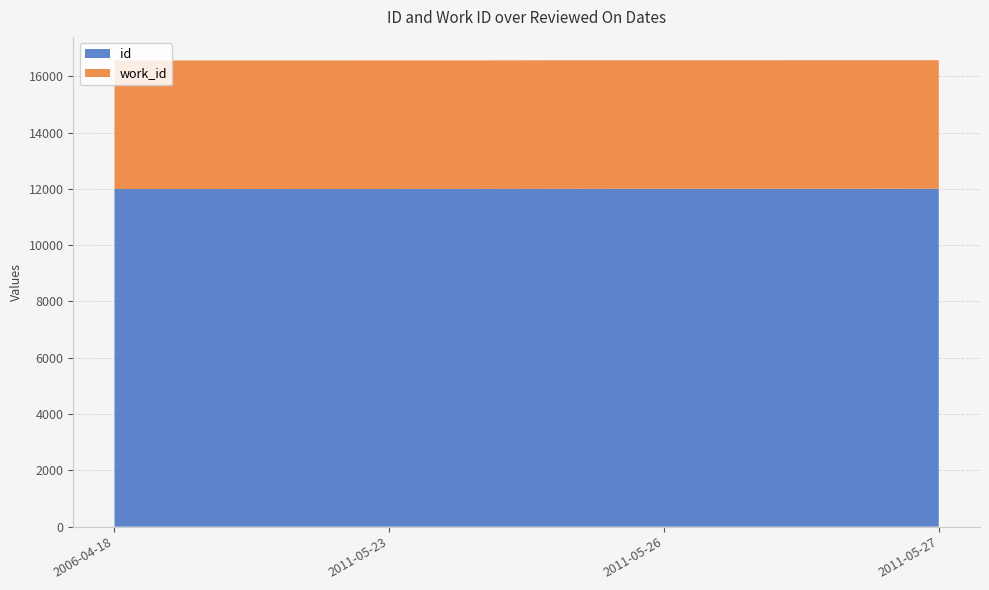

Reading right to left, extract all data points from this chart.

id: 2011-05-27=12003	2011-05-26=12002	2011-05-23=11995	2006-04-18=11993
work_id: 2011-05-27=4566	2011-05-26=4566	2011-05-23=4566	2006-04-18=4566